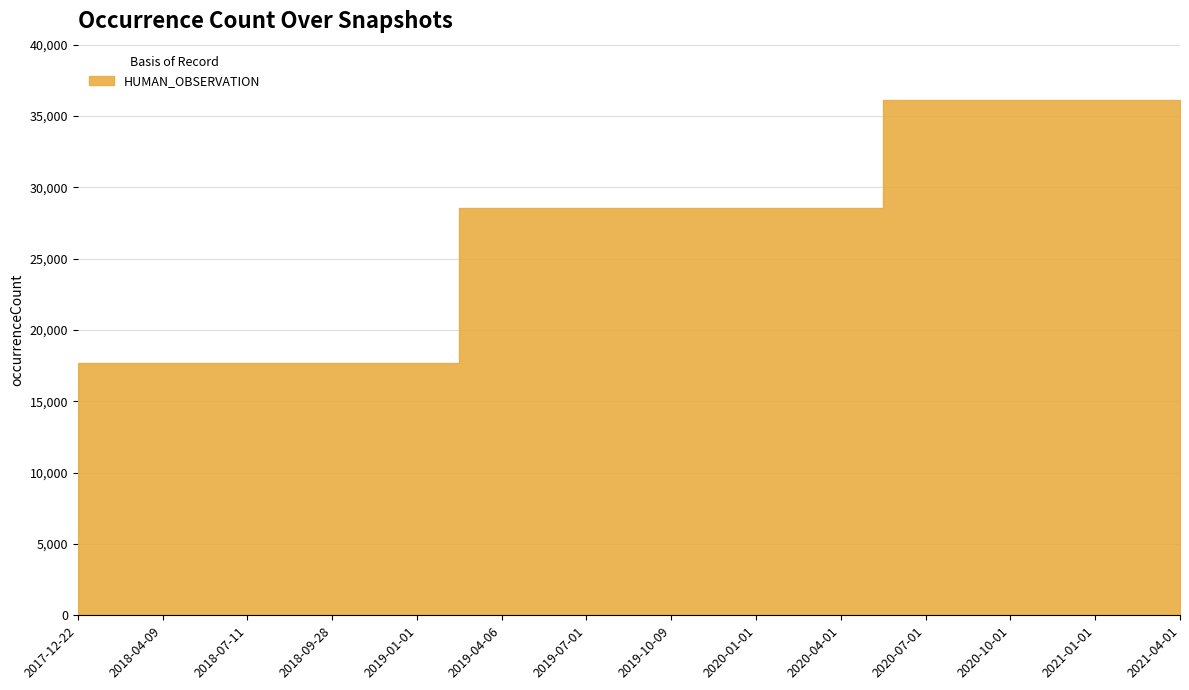

What is the change in value from 2018-07-11 to 2019-07-01?

+10860